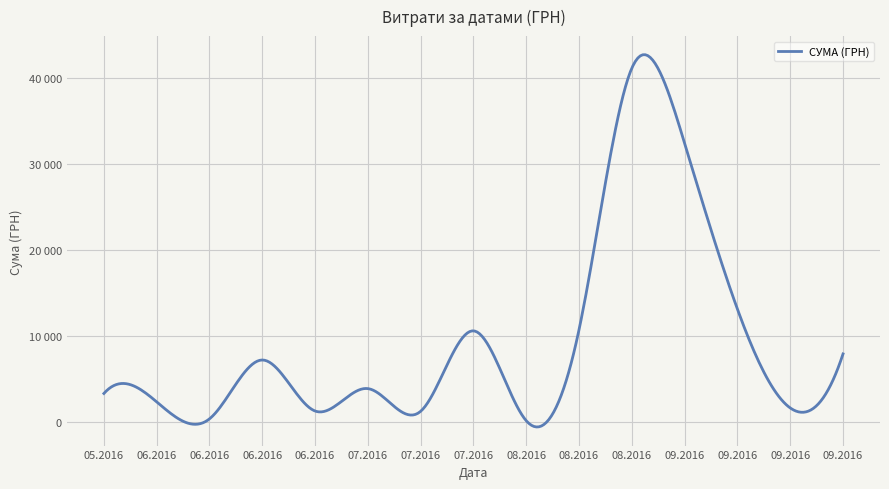

Is this an area chart (filled region under the line)?

No